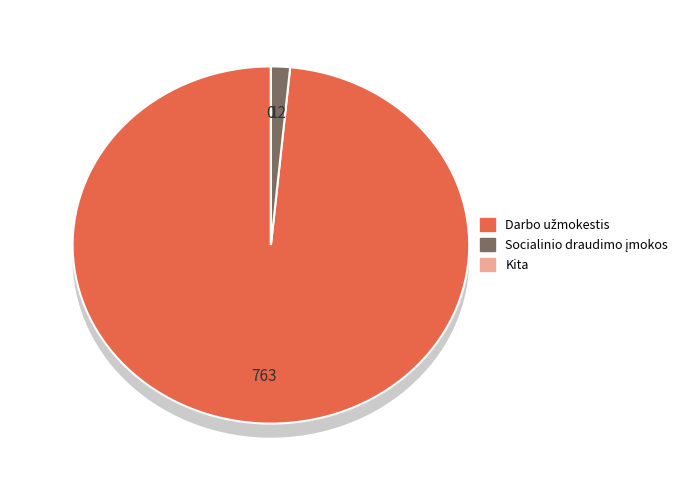

How many segments does this pie chart have?

3